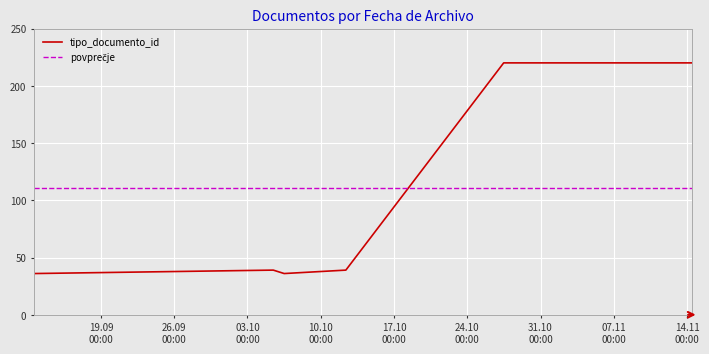

What is the label of the 9th point from the right?

2023-09-12 14:44:08